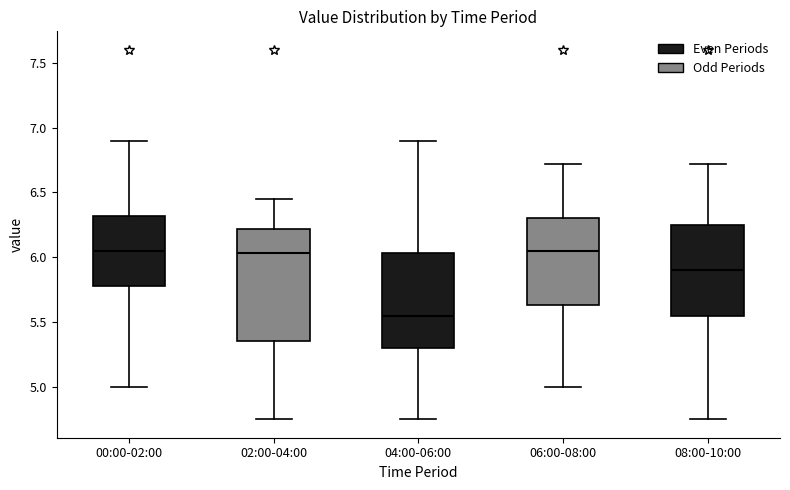

Which box's median line is the lowest?

04:00-06:00